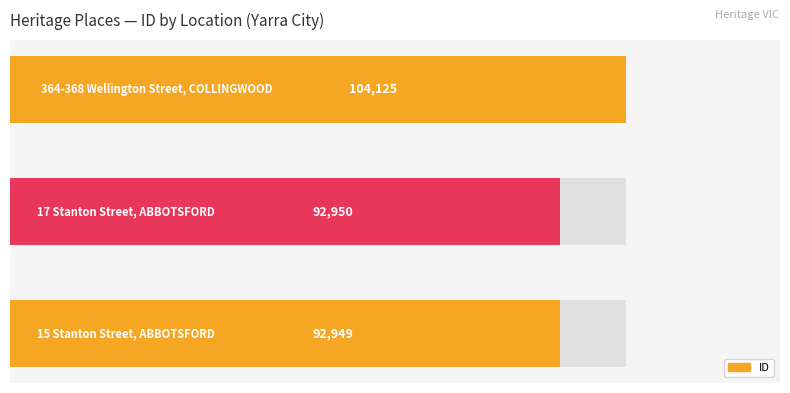

The value at 0 is 92949. True or false?

True